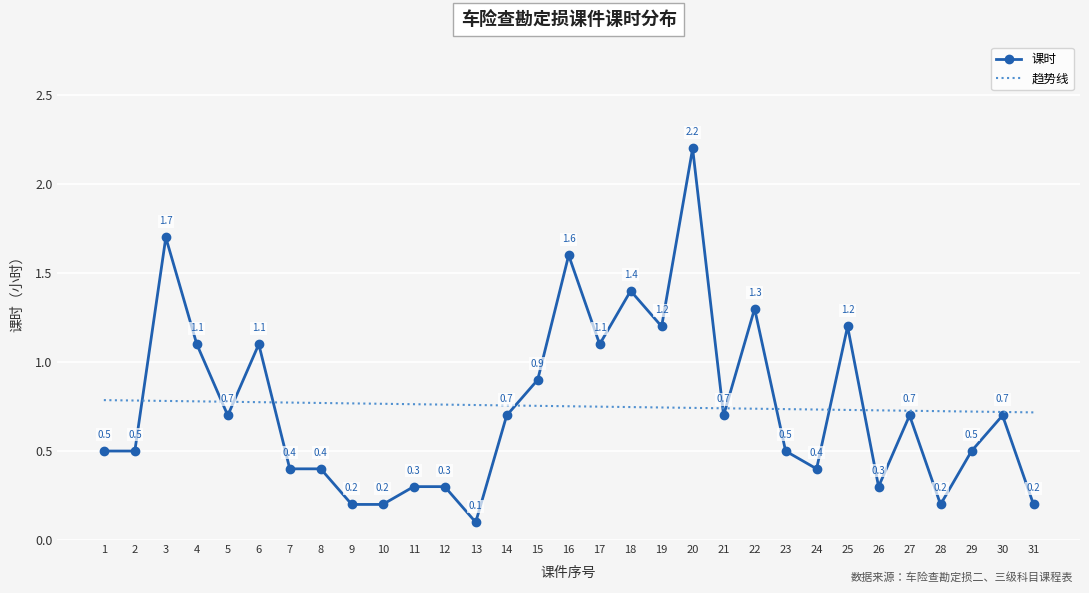

Rank the series at 26 from lowest to highest value.

课时, 趋势线